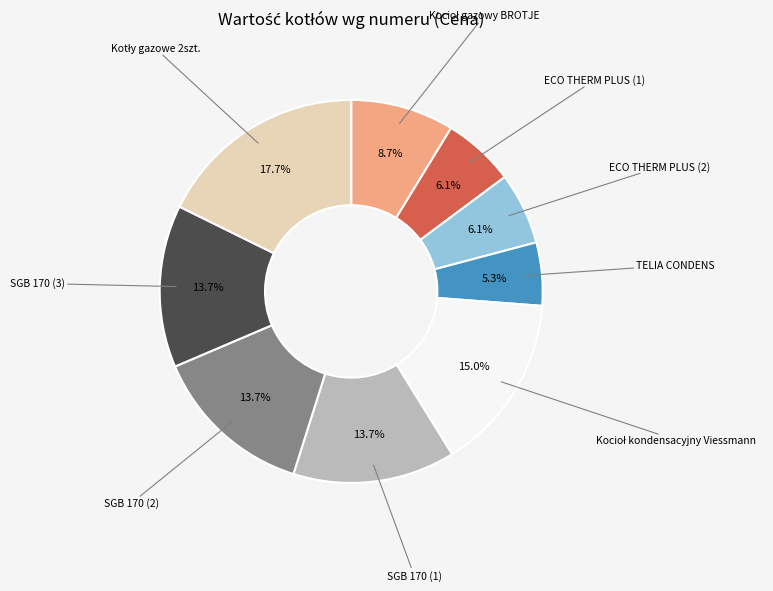

Is there a majority slice in this chart?

No